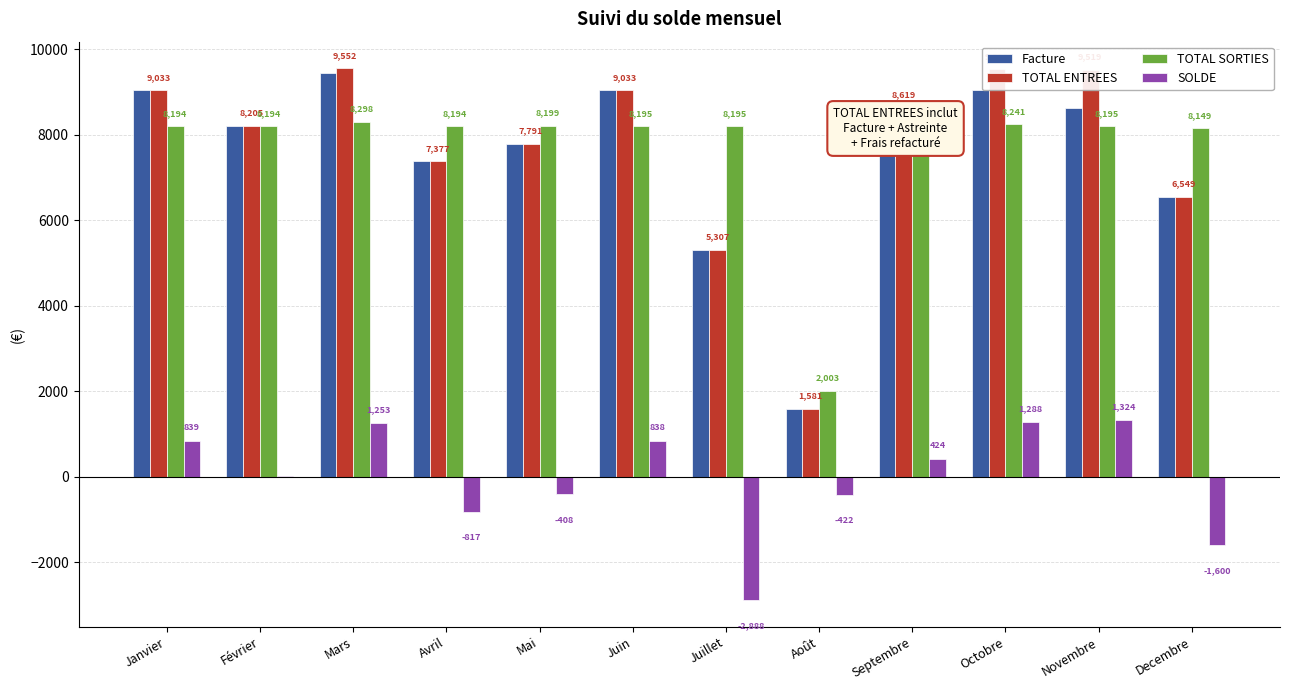

Is the value of TOTAL ENTREES at Decembre greater than the value of Facture at Août?

Yes